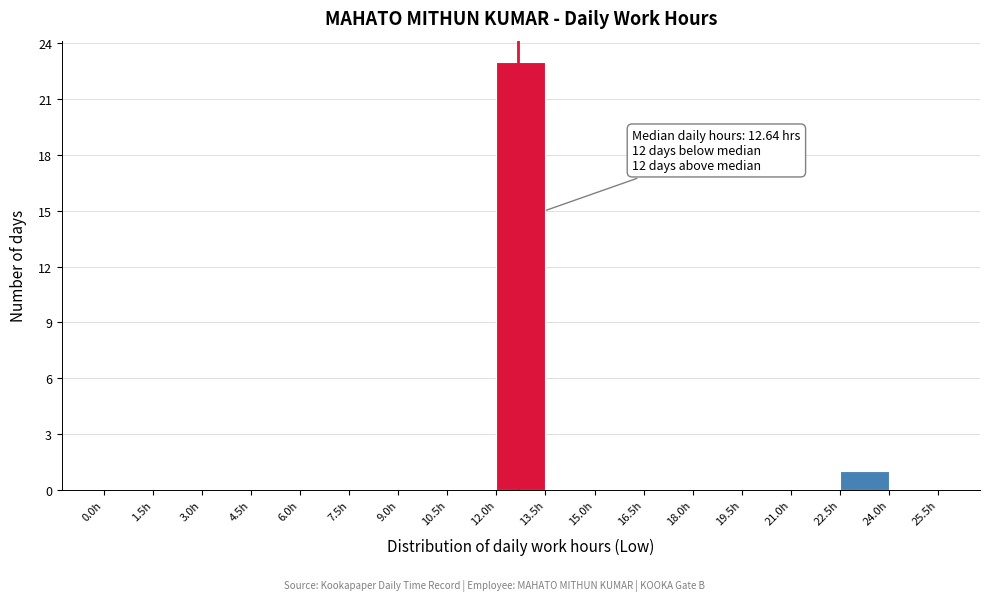

Over which range of the x-axis is the bar tallest?

12.0 to 13.5